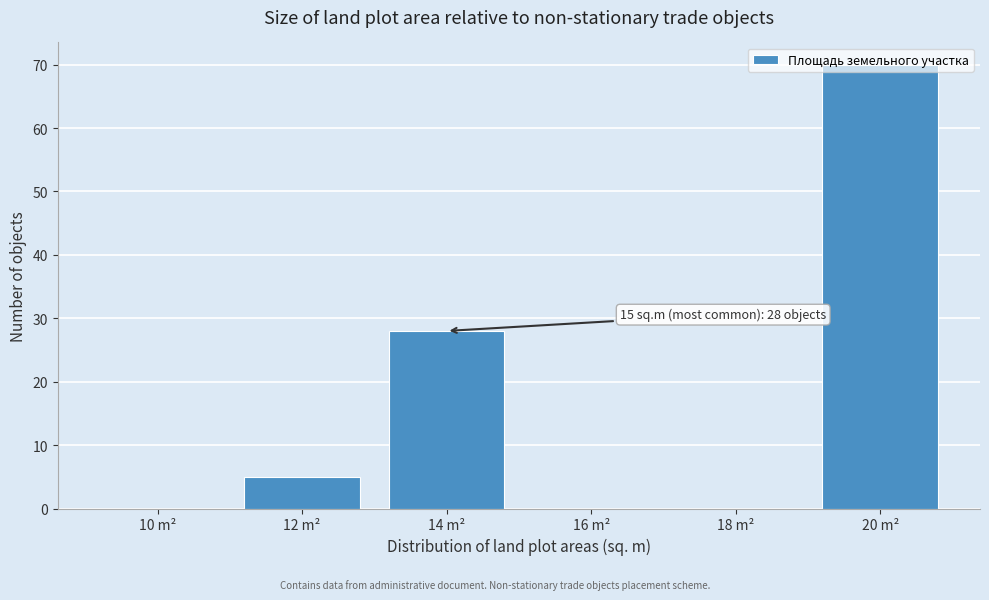

True or false: the data shows 44 at 14 m².

False